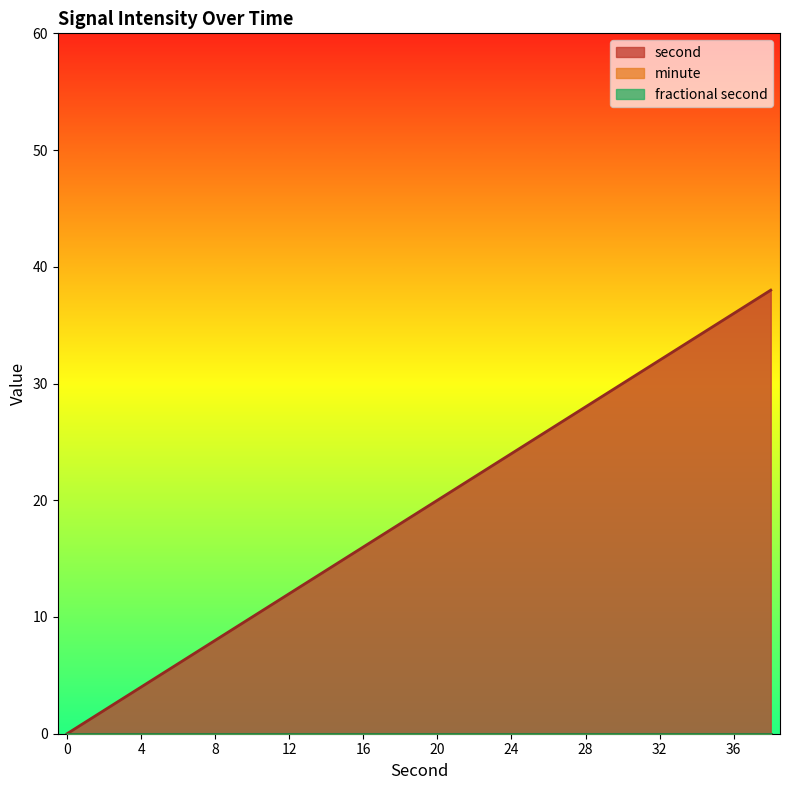

At which category is the sum across all series the highest?

38